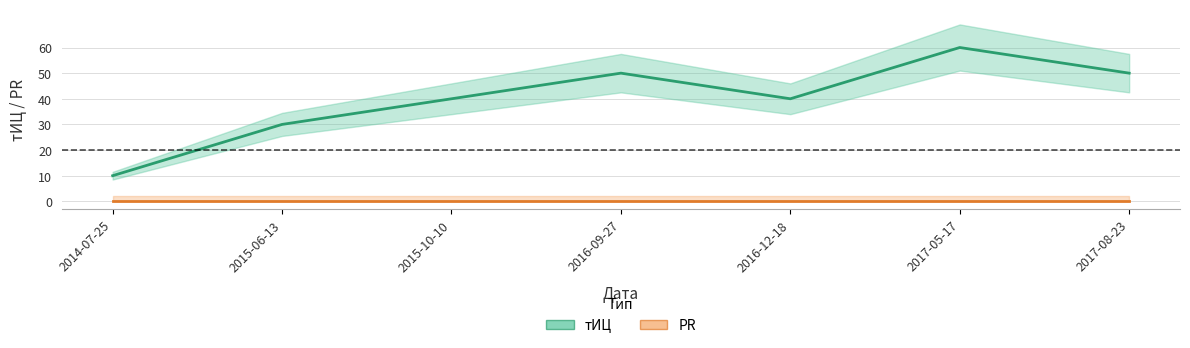

At which category does the data reach its first local valley?

2016-12-18